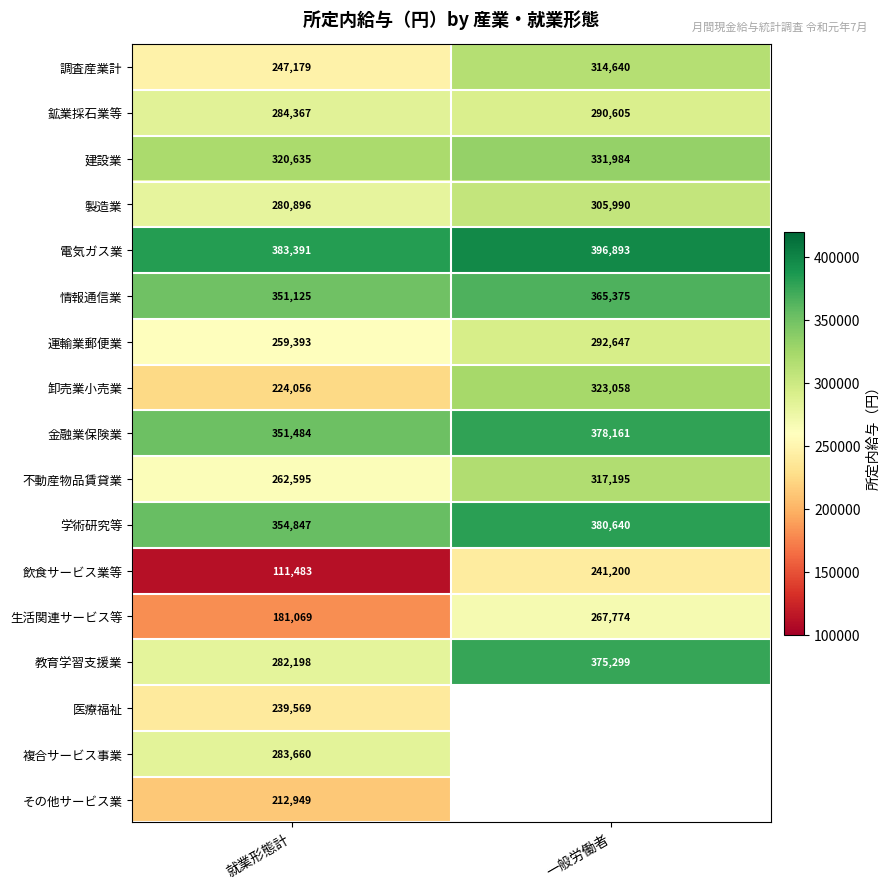

What is the sum of all 情報通信業 values?

716500